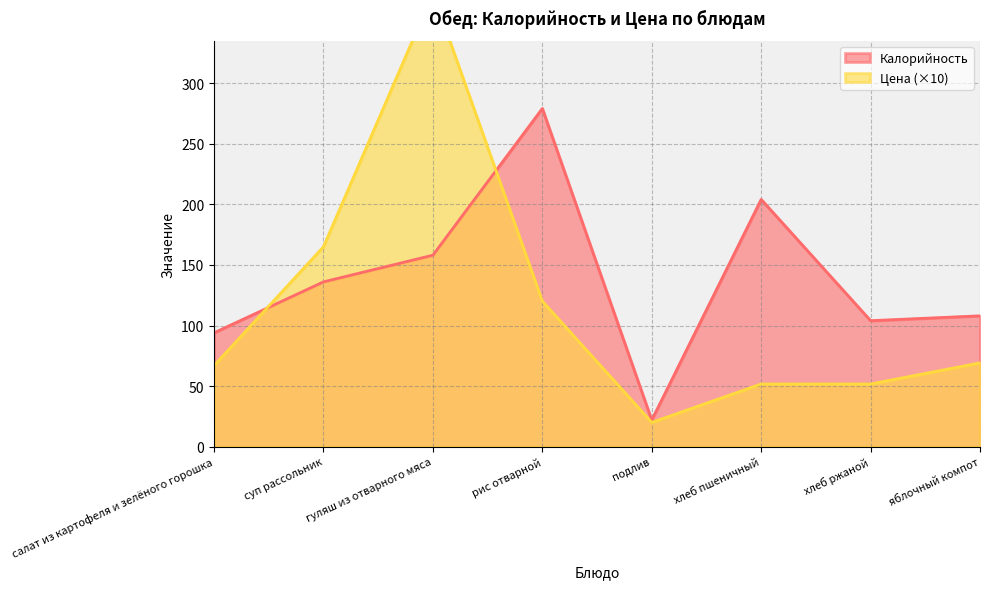

In Цена, how many points are lower than both neighbors (excluding endpoints)?

1